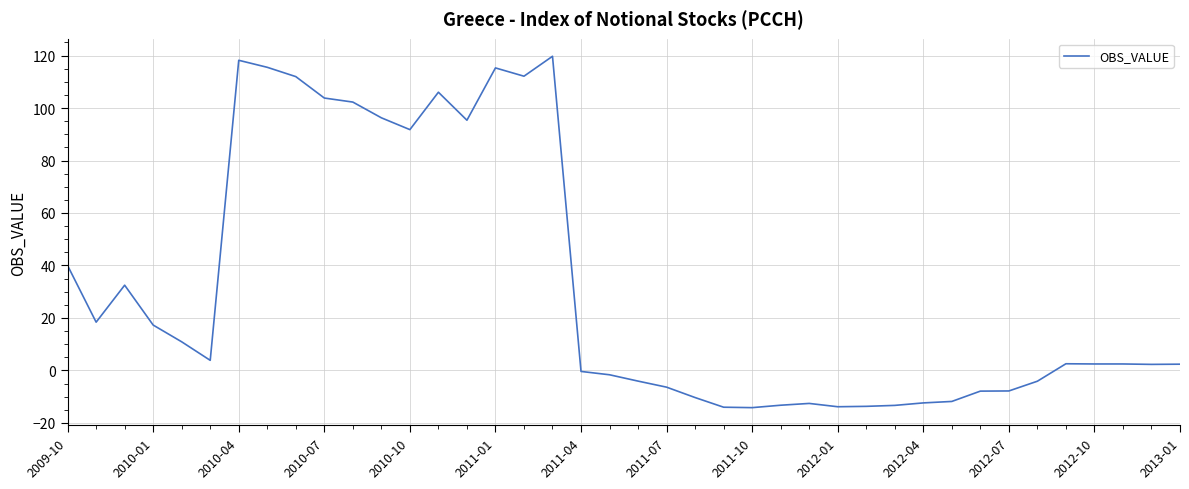

What is the sum of all values?

1261.5